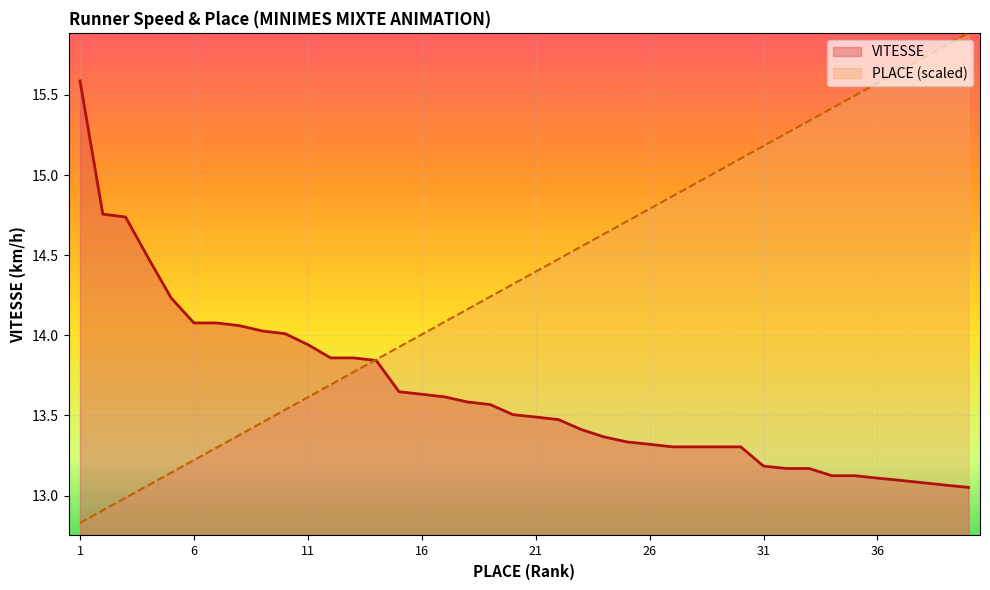

What is the sum of all PLACE values?

574.3